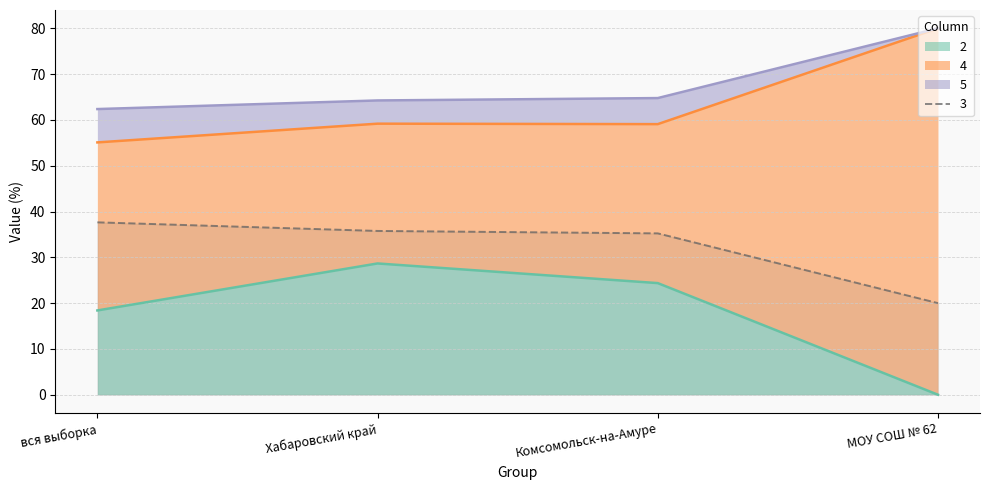

List the labels in order of 5 value, largest first.

МОУ СОШ № 62, Хабаровский край, Комсомольск-на-Амуре, вся выборка